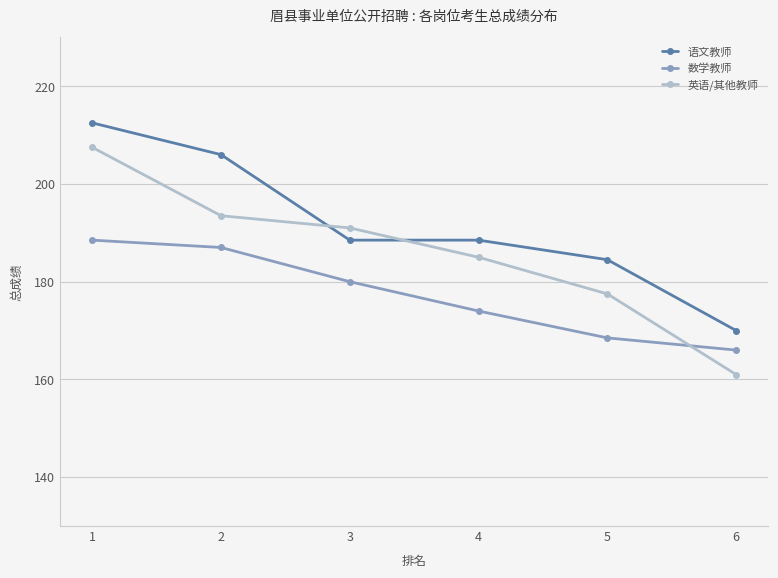

How many lines are shown in the chart?

3